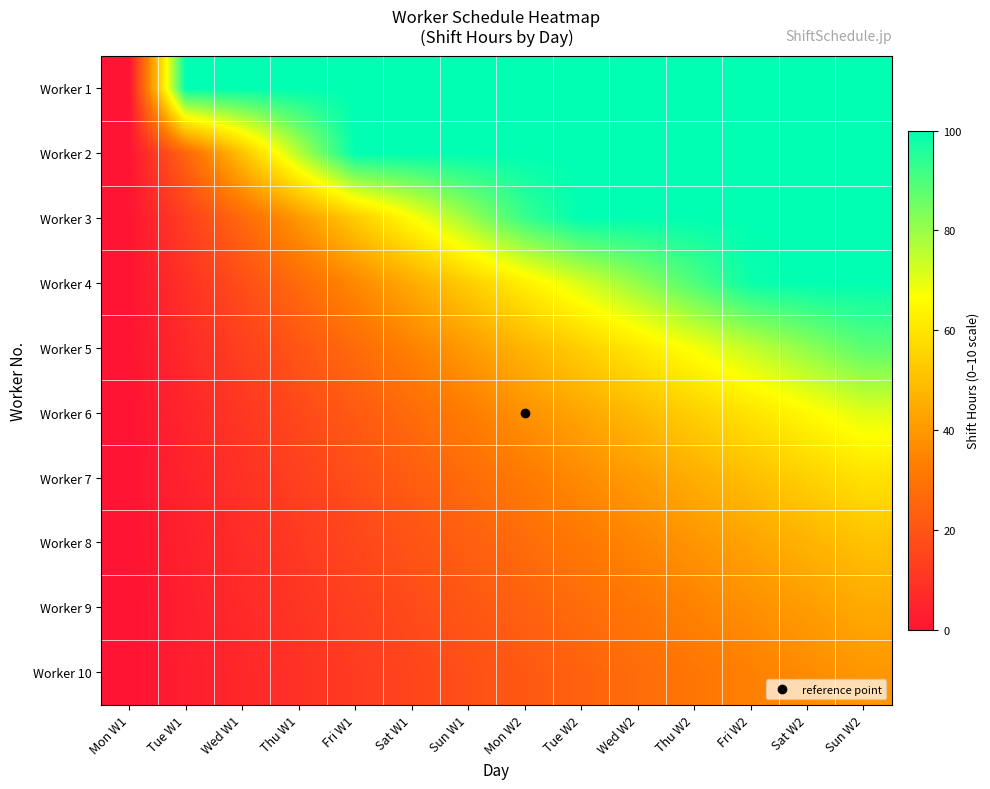

Reading right to left, extract all data points from this chart.

Worker 1: Sun W2=100.0	Sat W2=100.0	Fri W2=100.0	Thu W2=100.0	Wed W2=100.0	Tue W2=100.0	Mon W2=100.0	Sun W1=100.0	Sat W1=100.0	Fri W1=100.0	Thu W1=100.0	Wed W1=100.0	Tue W1=100.0	Mon W1=0.0
Worker 2: Sun W2=100.0	Sat W2=100.0	Fri W2=100.0	Thu W2=100.0	Wed W2=100.0	Tue W2=100.0	Mon W2=100.0	Sun W1=100.0	Sat W1=100.0	Fri W1=100.0	Thu W1=76.2	Wed W1=50.8	Tue W1=25.4	Mon W1=0.0
Worker 3: Sun W2=100.0	Sat W2=100.0	Fri W2=100.0	Thu W2=100.0	Wed W2=100.0	Tue W2=100.0	Mon W2=92.7	Sun W1=79.5	Sat W1=66.2	Fri W1=53.0	Thu W1=39.7	Wed W1=26.5	Tue W1=13.2	Mon W1=0.0
Worker 4: Sun W2=100.0	Sat W2=100.0	Fri W2=98.6	Thu W2=89.6	Wed W2=80.7	Tue W2=71.7	Mon W2=62.7	Sun W1=53.8	Sat W1=44.8	Fri W1=35.8	Thu W1=26.9	Wed W1=17.9	Tue W1=9.0	Mon W1=0.0
Worker 5: Sun W2=88.0	Sat W2=81.2	Fri W2=74.5	Thu W2=67.7	Wed W2=60.9	Tue W2=54.2	Mon W2=47.4	Sun W1=40.6	Sat W1=33.9	Fri W1=27.1	Thu W1=20.3	Wed W1=13.5	Tue W1=6.8	Mon W1=0.0
Worker 6: Sun W2=70.7	Sat W2=65.3	Fri W2=59.8	Thu W2=54.4	Wed W2=49.0	Tue W2=43.5	Mon W2=38.1	Sun W1=32.6	Sat W1=27.2	Fri W1=21.8	Thu W1=16.3	Wed W1=10.9	Tue W1=5.4	Mon W1=0.0
Worker 7: Sun W2=59.1	Sat W2=54.6	Fri W2=50.0	Thu W2=45.5	Wed W2=40.9	Tue W2=36.4	Mon W2=31.8	Sun W1=27.3	Sat W1=22.7	Fri W1=18.2	Thu W1=13.6	Wed W1=9.1	Tue W1=4.5	Mon W1=0.0
Worker 8: Sun W2=50.8	Sat W2=46.9	Fri W2=43.0	Thu W2=39.1	Wed W2=35.2	Tue W2=31.2	Mon W2=27.3	Sun W1=23.4	Sat W1=19.5	Fri W1=15.6	Thu W1=11.7	Wed W1=7.8	Tue W1=3.9	Mon W1=0.0
Worker 9: Sun W2=44.5	Sat W2=41.1	Fri W2=37.7	Thu W2=34.2	Wed W2=30.8	Tue W2=27.4	Mon W2=24.0	Sun W1=20.5	Sat W1=17.1	Fri W1=13.7	Thu W1=10.3	Wed W1=6.8	Tue W1=3.4	Mon W1=0.0
Worker 10: Sun W2=39.6	Sat W2=36.6	Fri W2=33.5	Thu W2=30.5	Wed W2=27.4	Tue W2=24.4	Mon W2=21.3	Sun W1=18.3	Sat W1=15.2	Fri W1=12.2	Thu W1=9.1	Wed W1=6.1	Tue W1=3.0	Mon W1=0.0